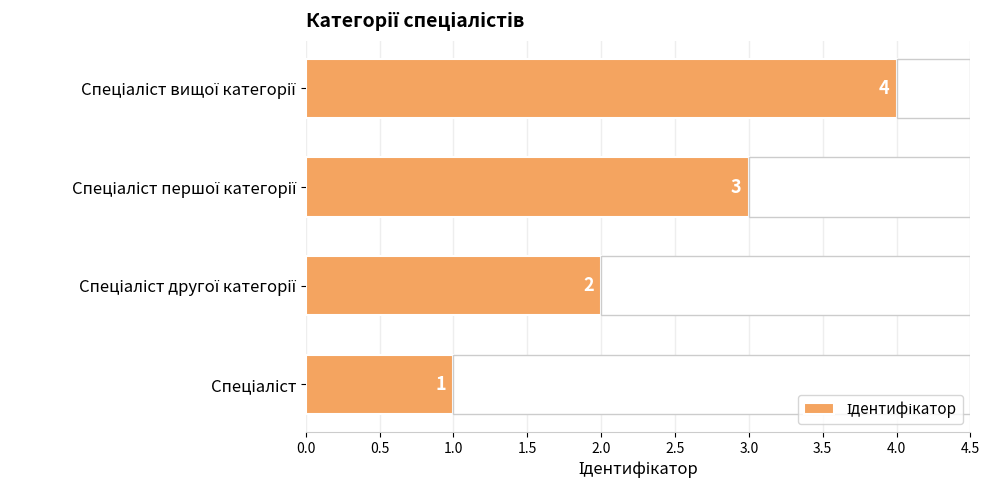

How many values exceed 3?

1